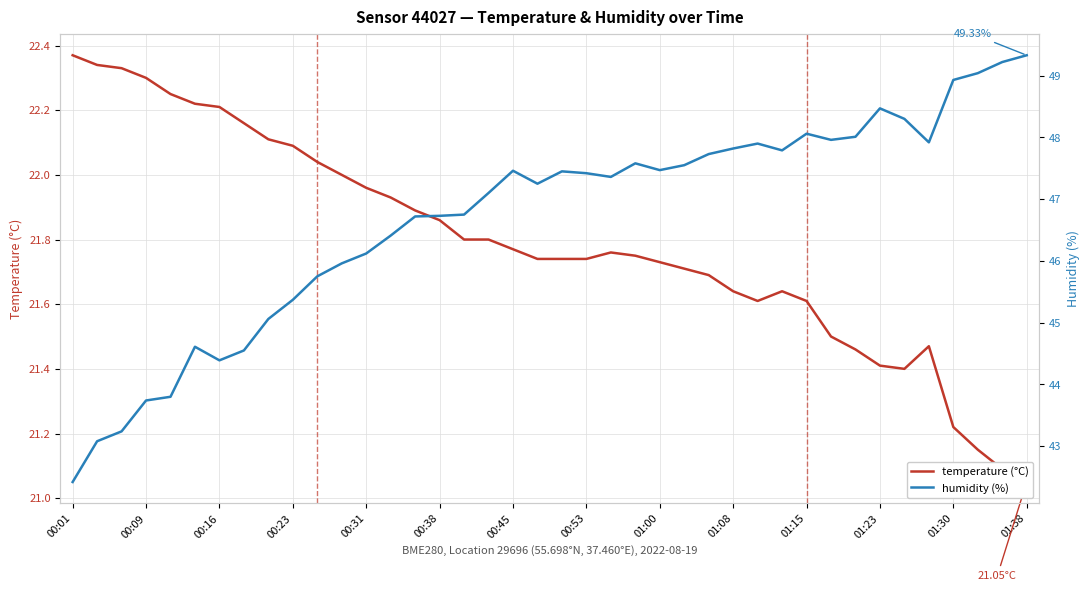

What is the value of the temperature point at the 6th from the left?

22.2